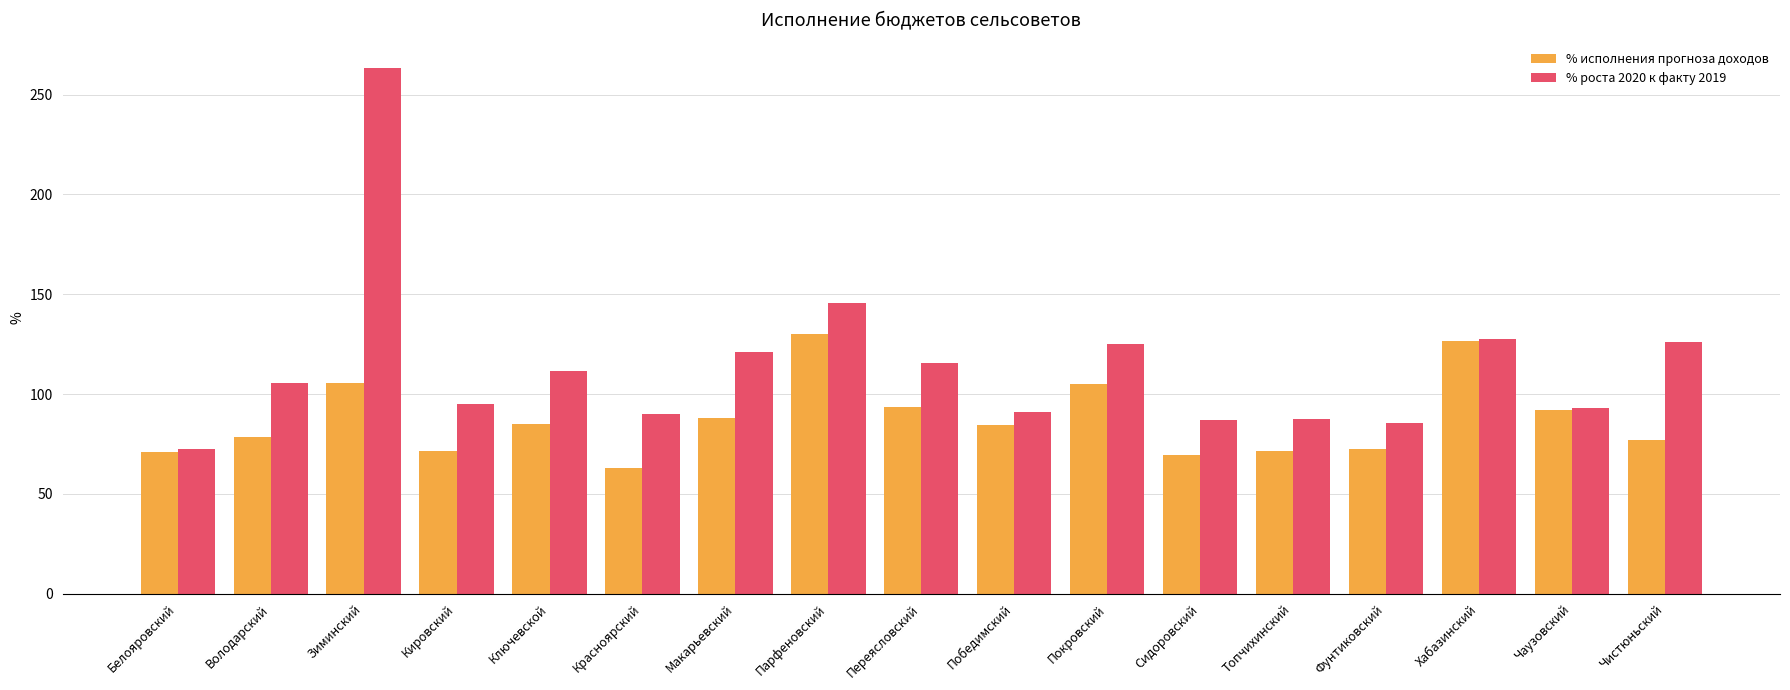

At how many categories does at least one series exceed 190?

1